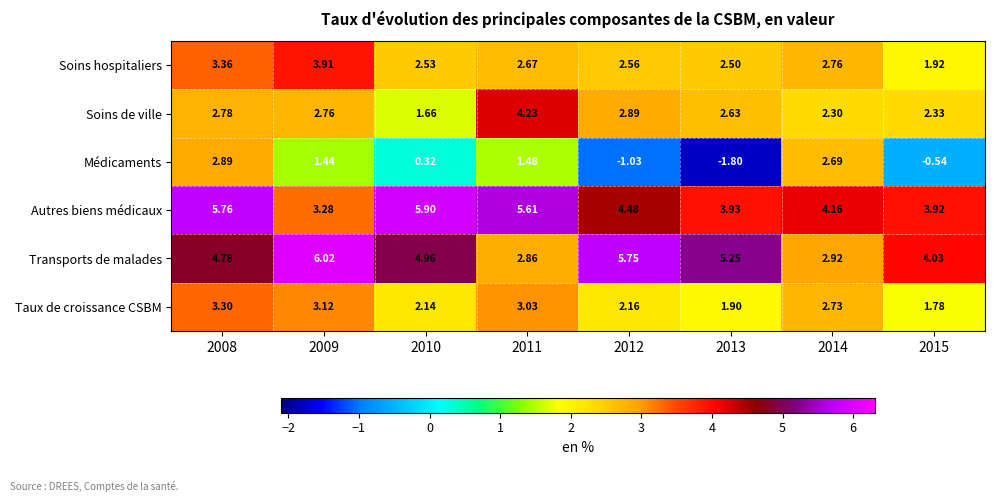

Which series has the widest spread of values?

Médicaments